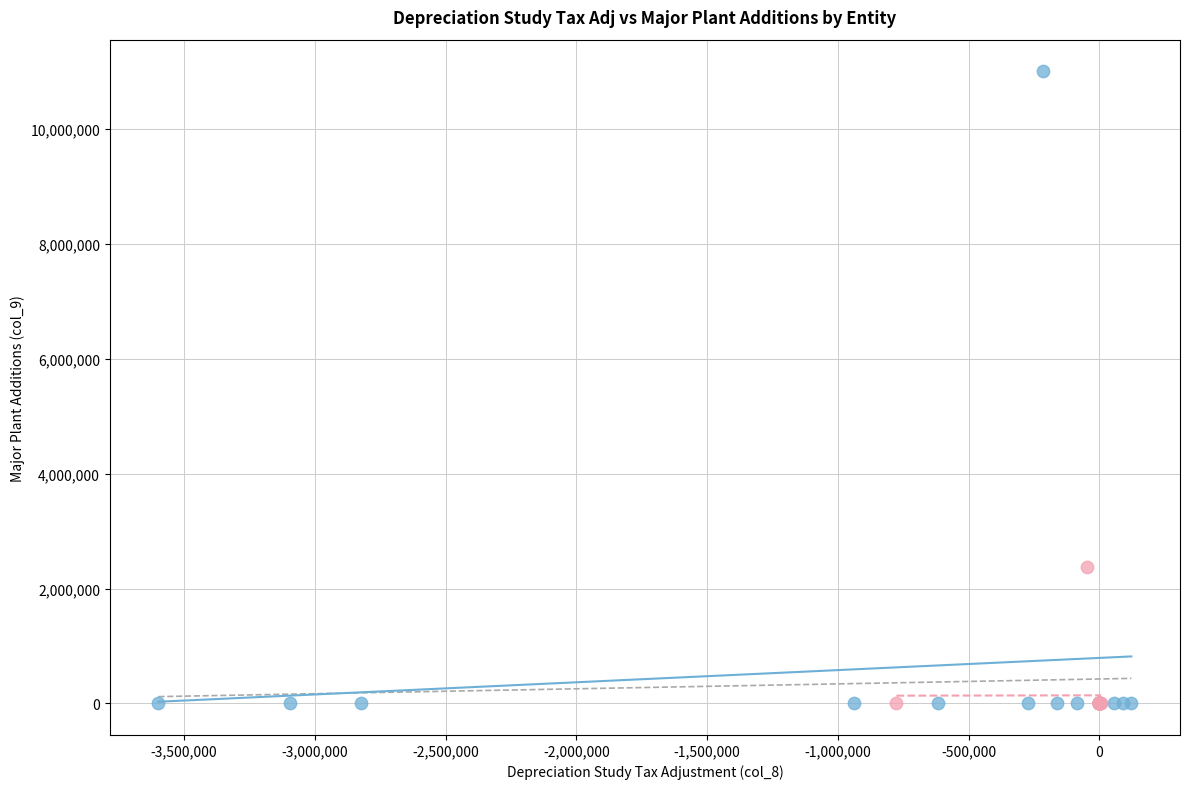

What are all the series names shown in the legend?

Total Company, Washington Allocated